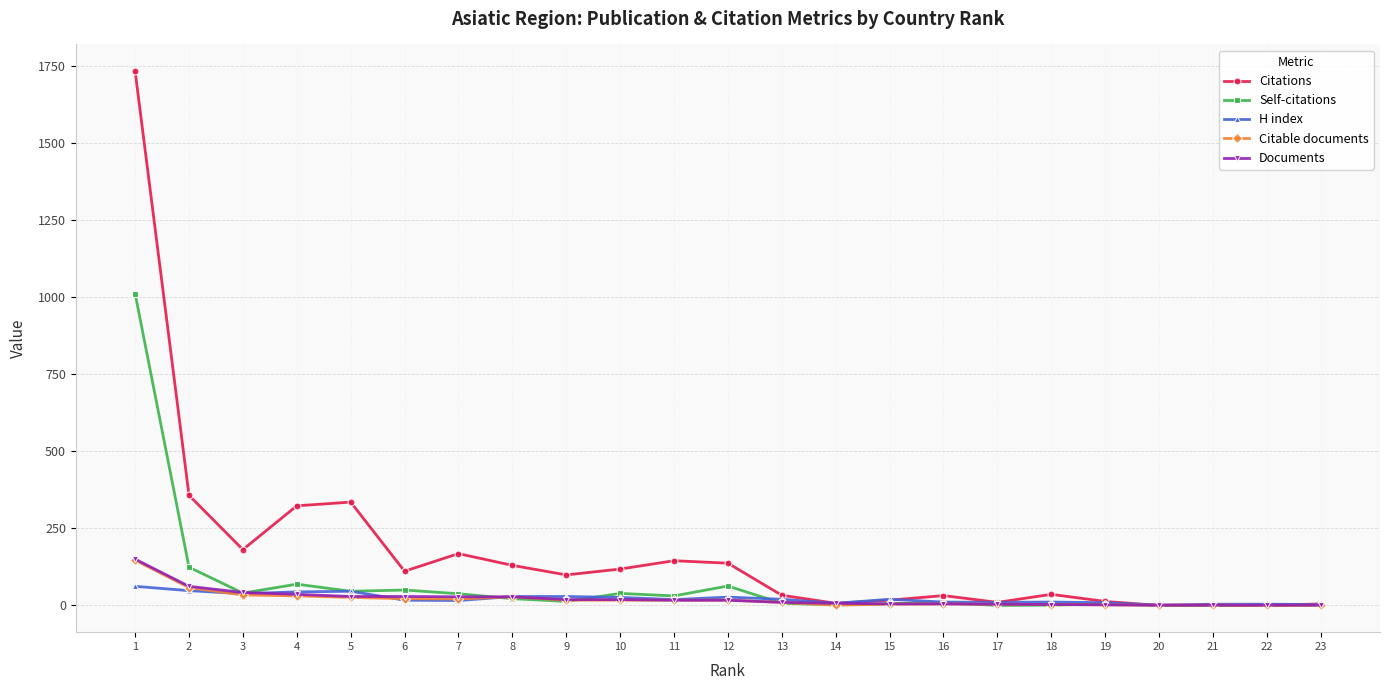

Is the value of Citations at 22 greater than the value of Self-citations at 11?

No